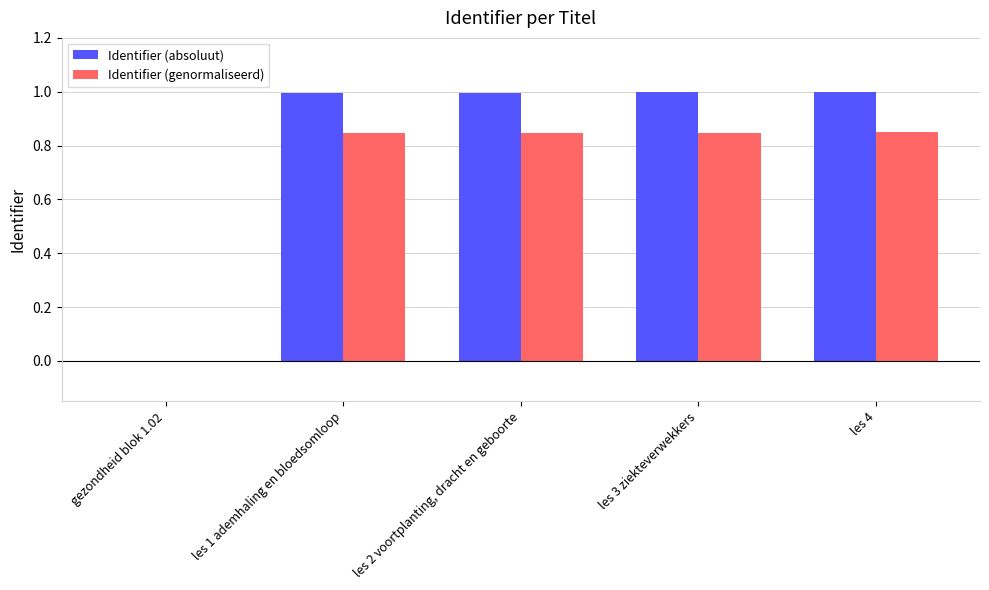

What is the greatest value displayed?

1.0